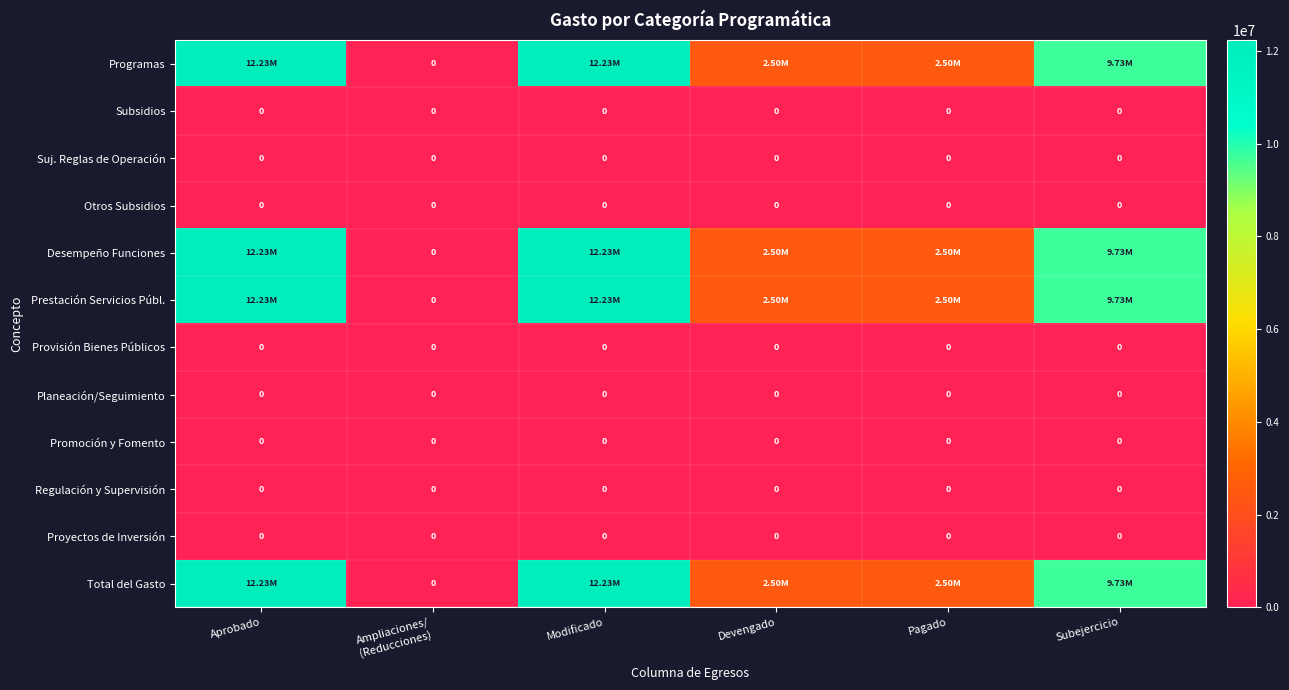

Which series has the widest spread of values?

Programas